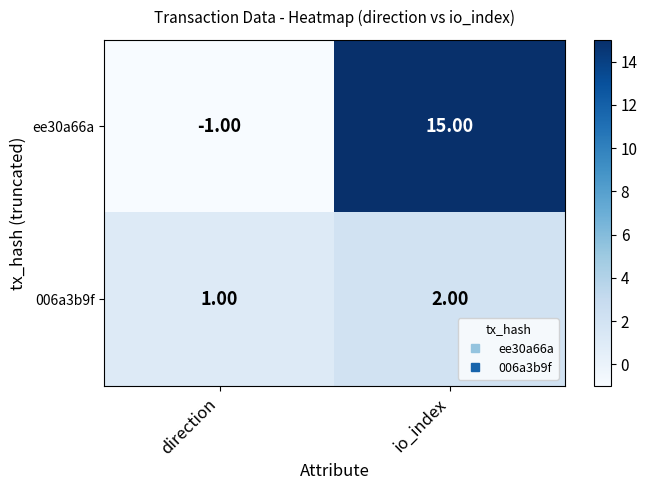

What is the difference between the ee30a66a values at io_index and direction?

16